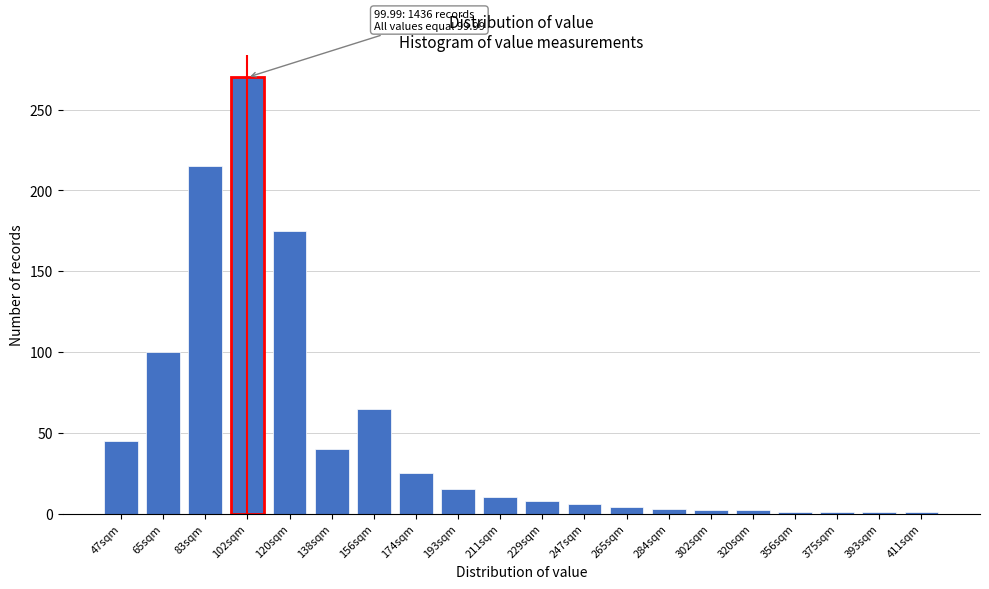

What position from the left is 138sqm?

6